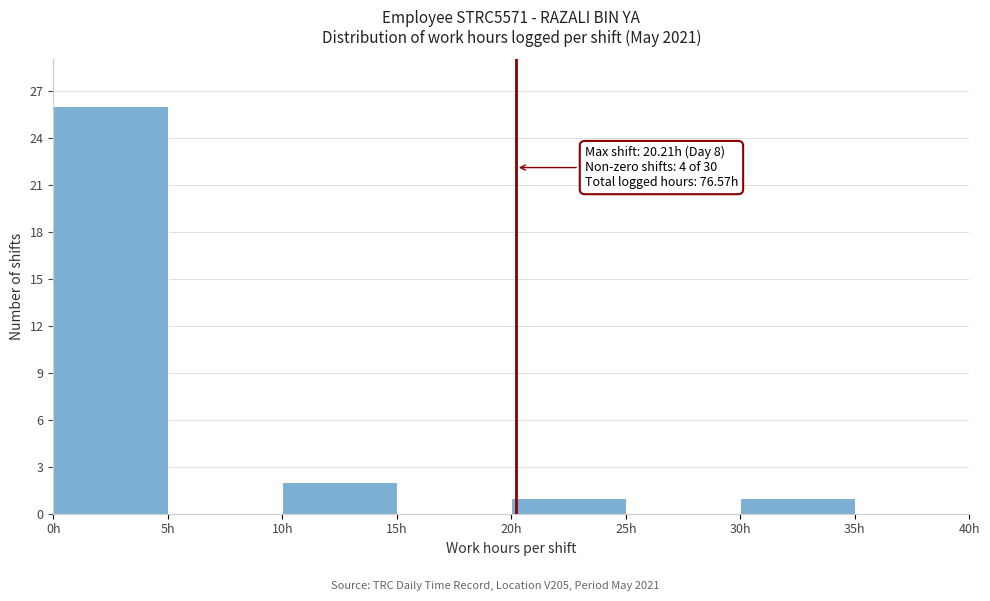

Which range on the x-axis has the tallest bar?

0 to 5